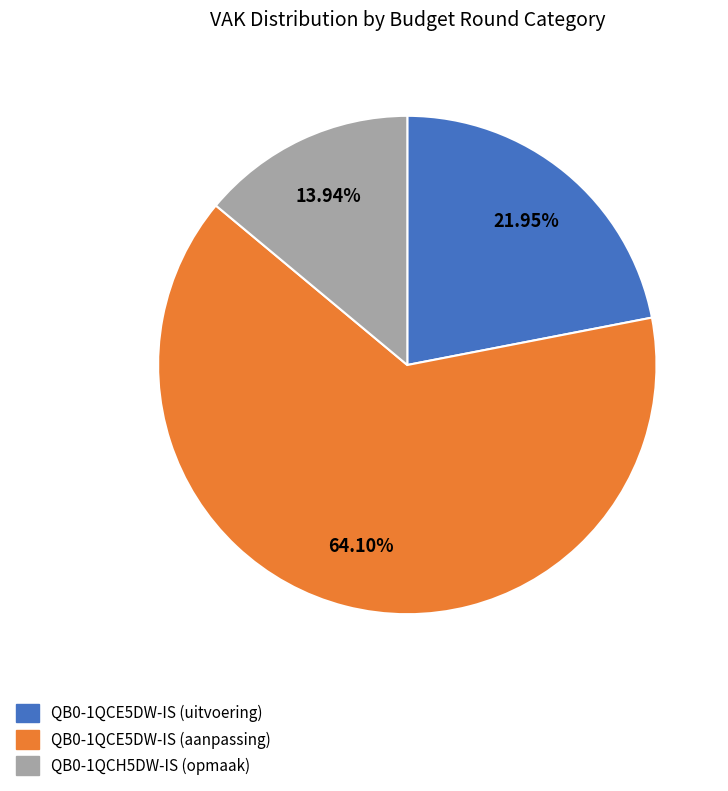

Combined, do QB0-1QCE5DW-IS (aanpassing) and QB0-1QCH5DW-IS (opmaak) account for over 50%?

Yes